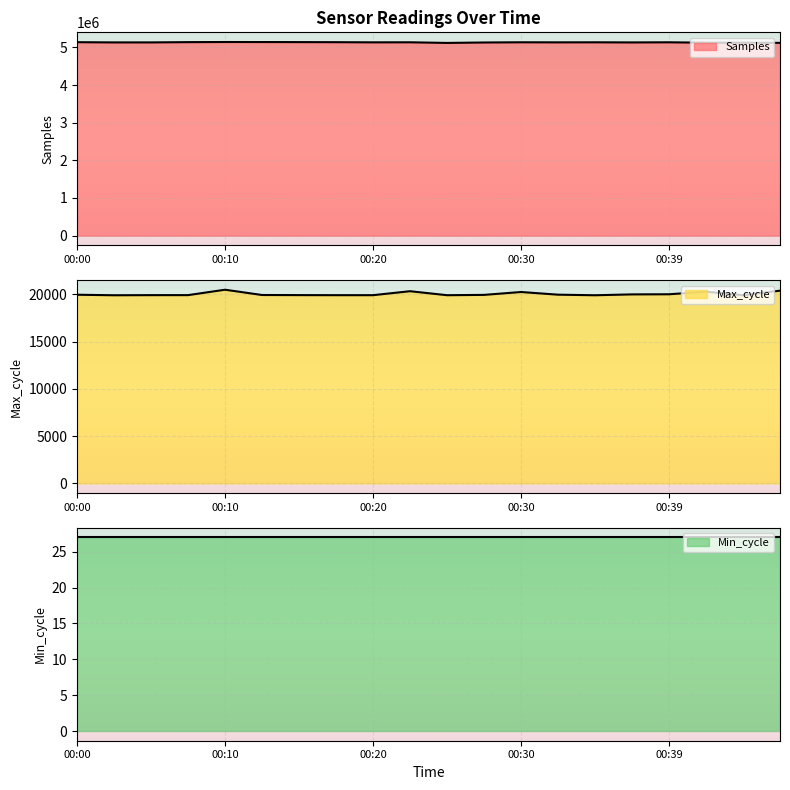

What is the approximate value of Samples at 00:22, to the nearest 100?

5134200